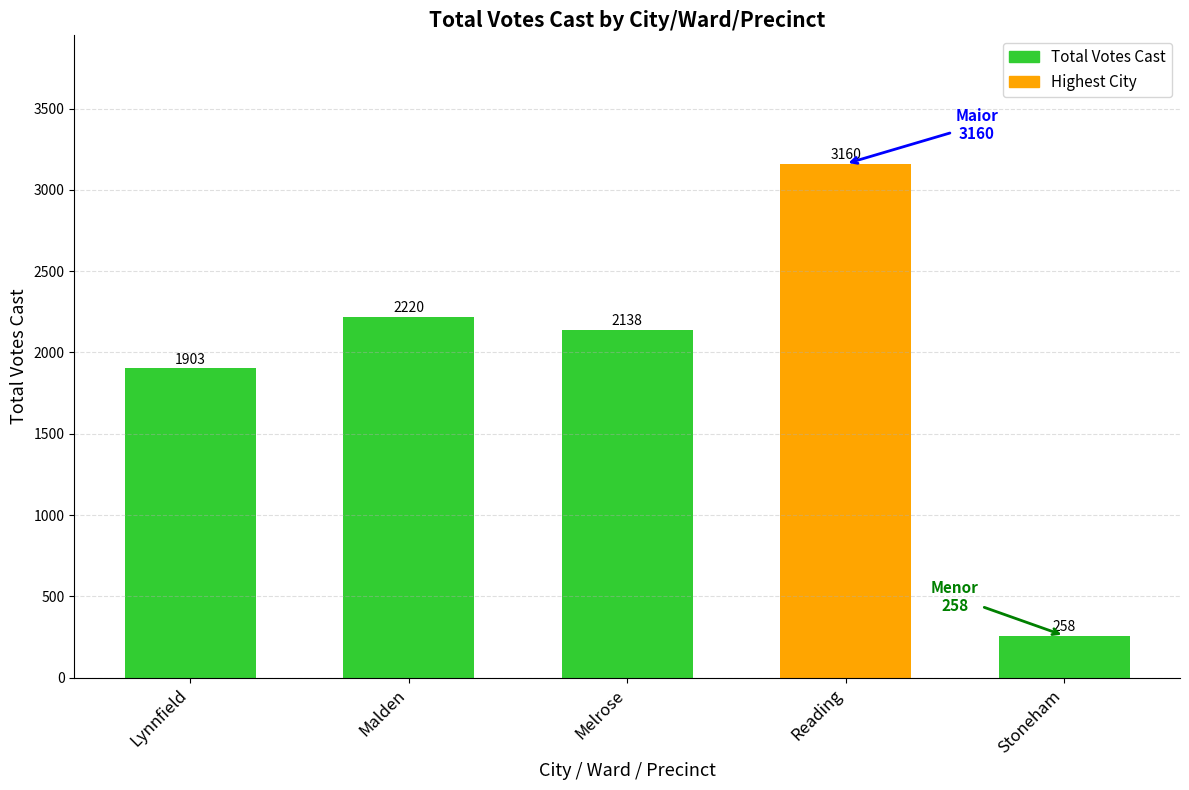

How many data points are less than 2138?

2